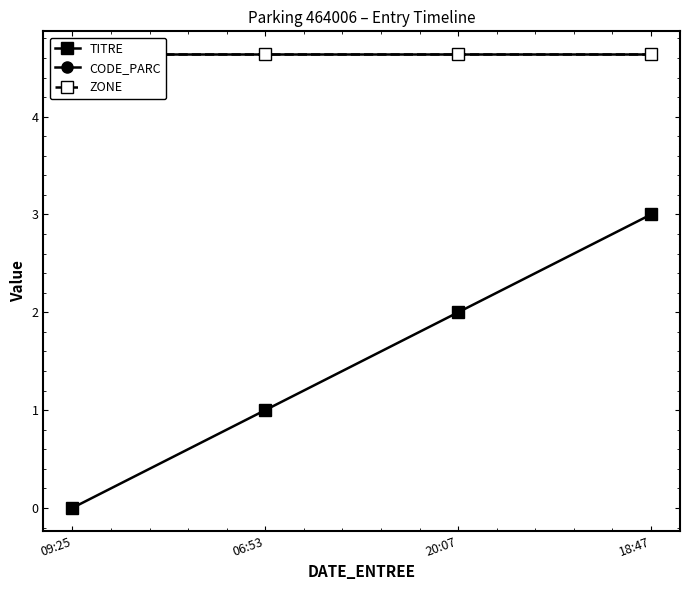

What is the sum of all TITRE values?

6